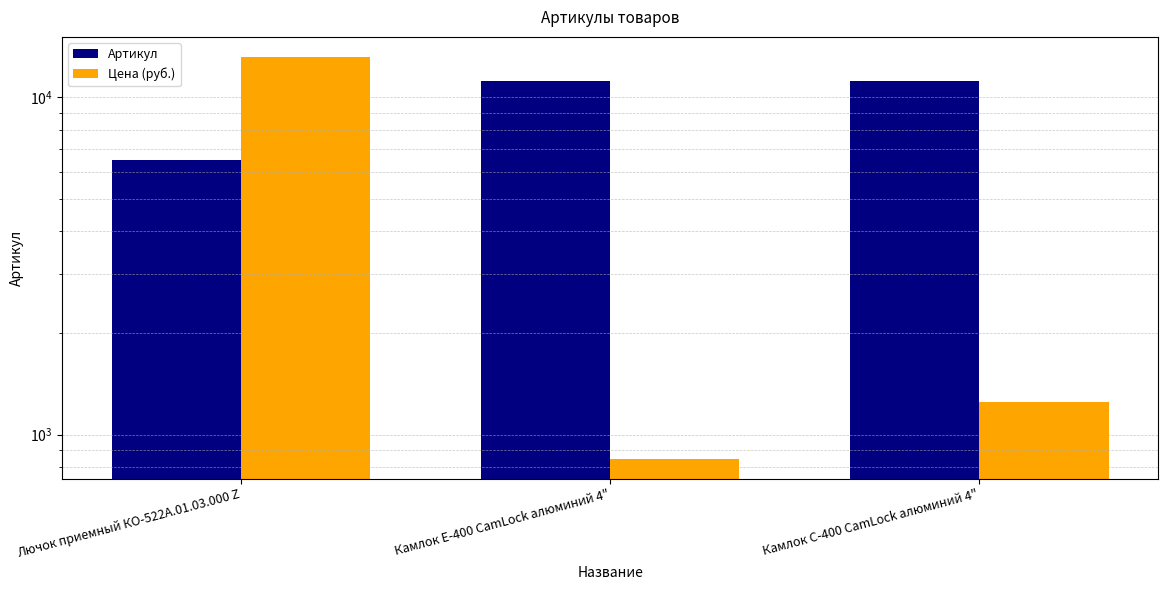

The Артикул series shows 15309 at Камлок Е-400 CamLock алюминий 4". True or false?

False